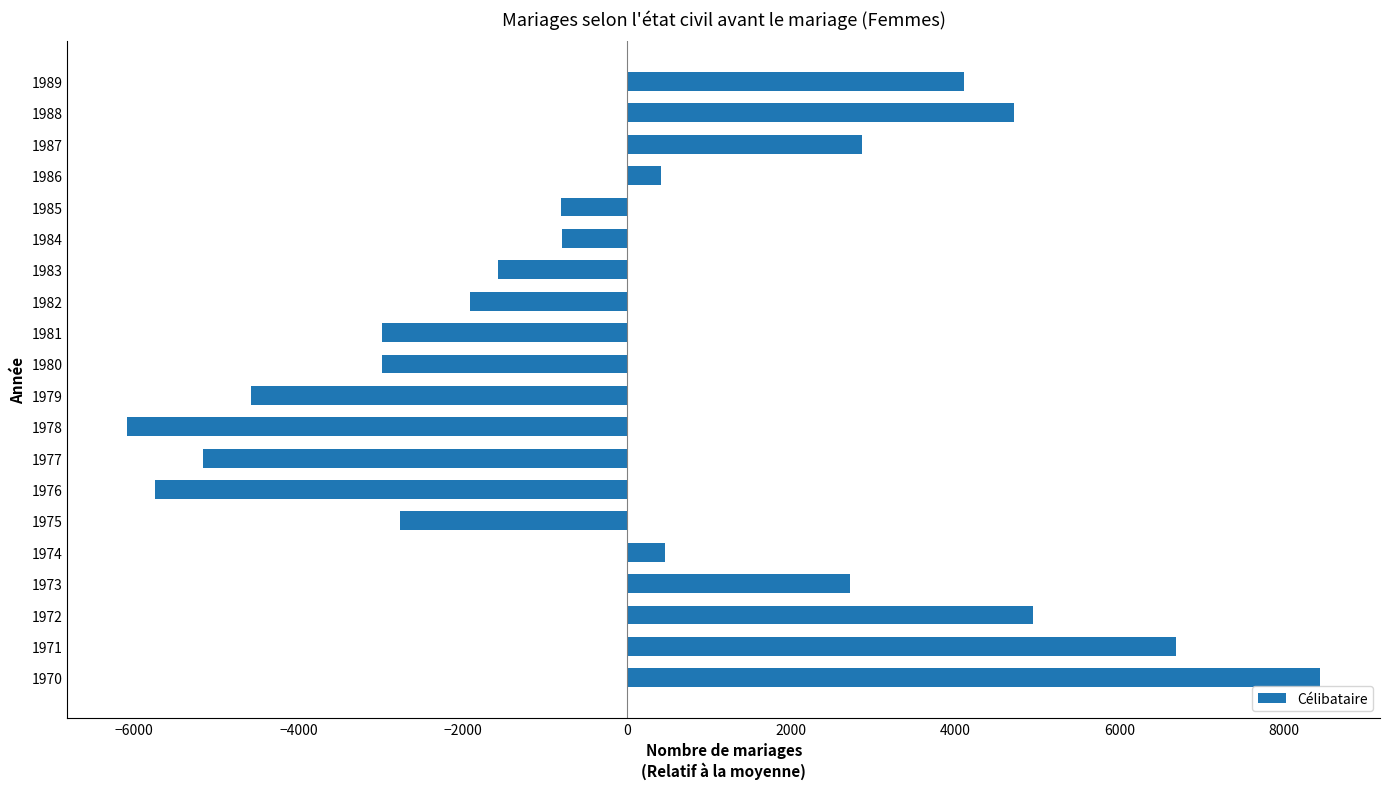

How many bars are there in total?

20